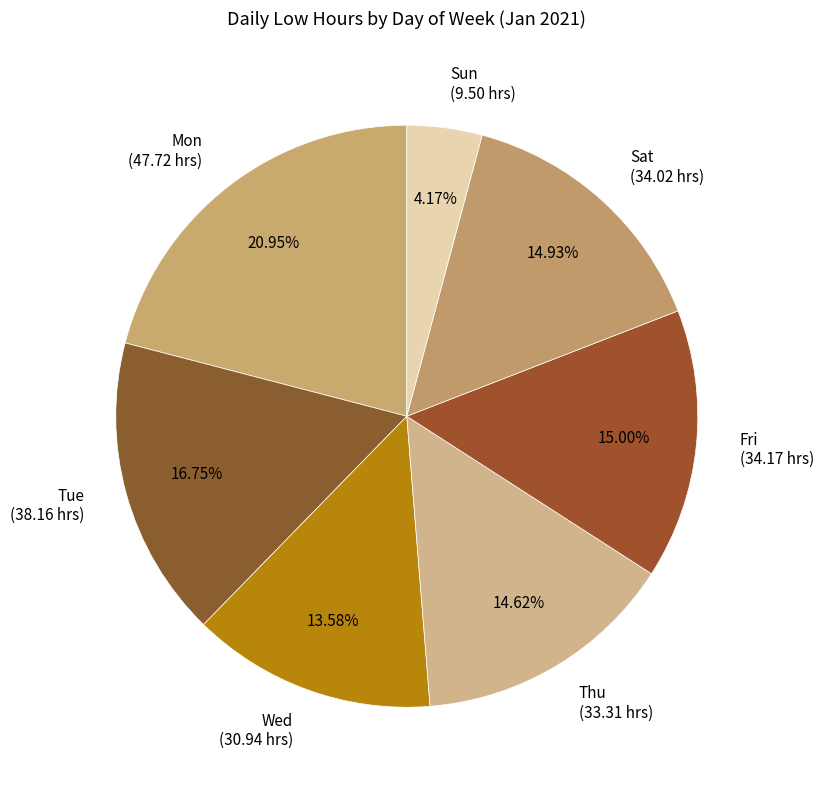

How many segments does this pie chart have?

7